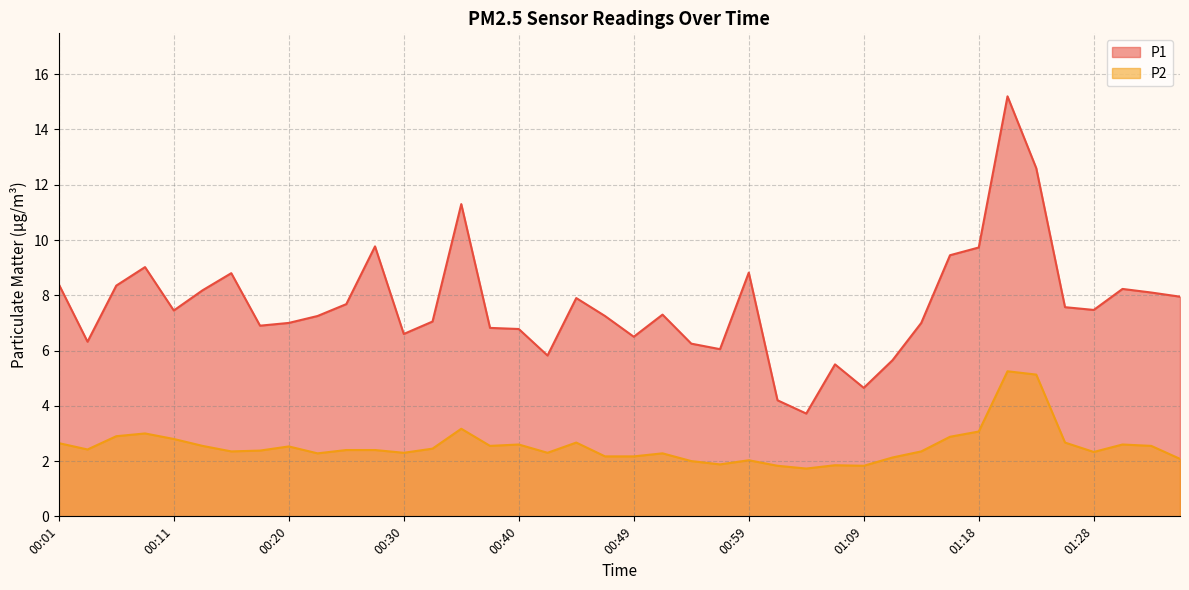

In P2, how many points are higher than both neighbors (excluding endpoints)?

10